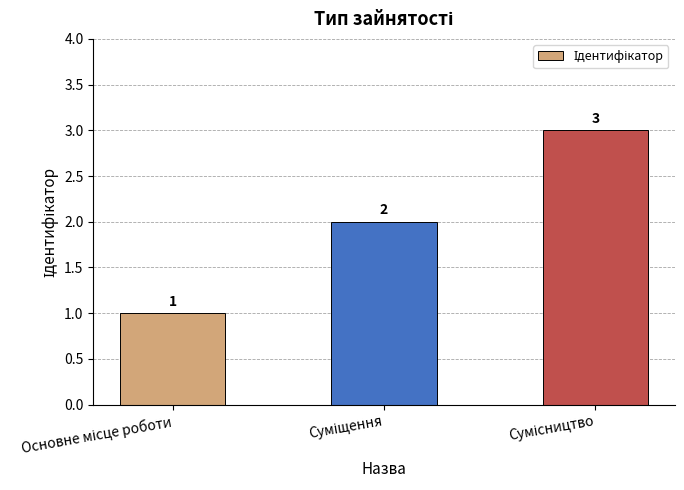

How many values are between 1 and 3?

3